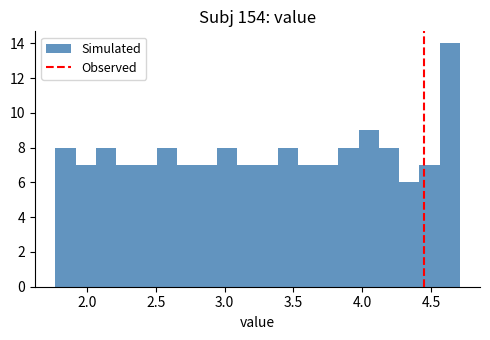

Read against the x-axis, roughly where is the centre of the tallest bar?

4.65